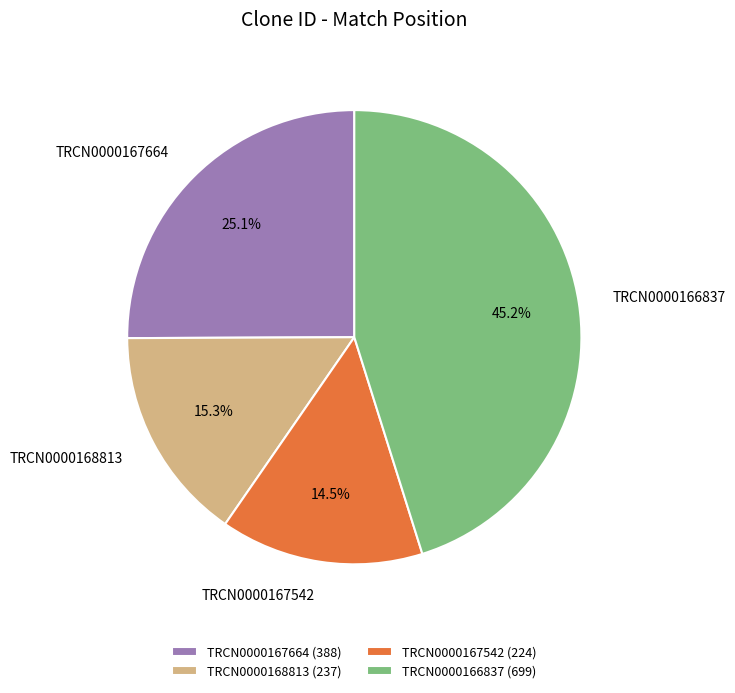

Approximately how many times larger is the value at TRCN0000167664 compared to TRCN0000166837?

0.6